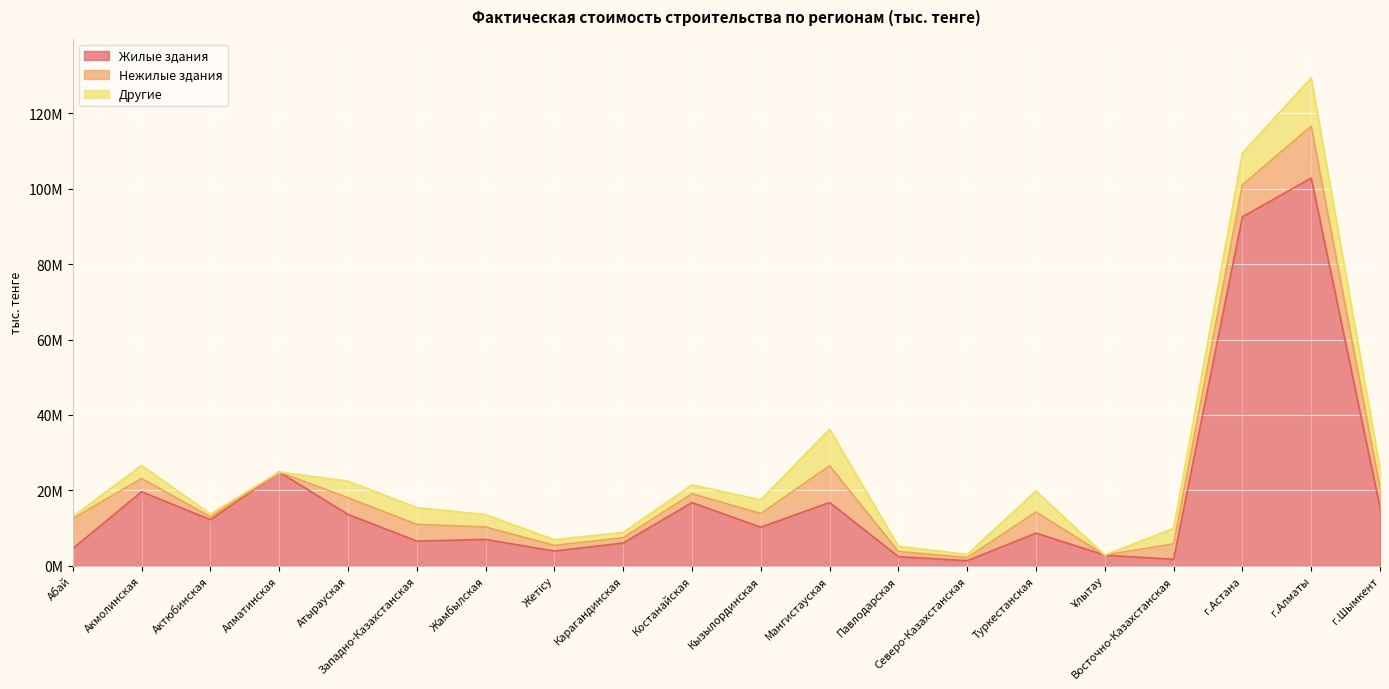

Which label corresponds to the smallest value in the chart?

Алматинская